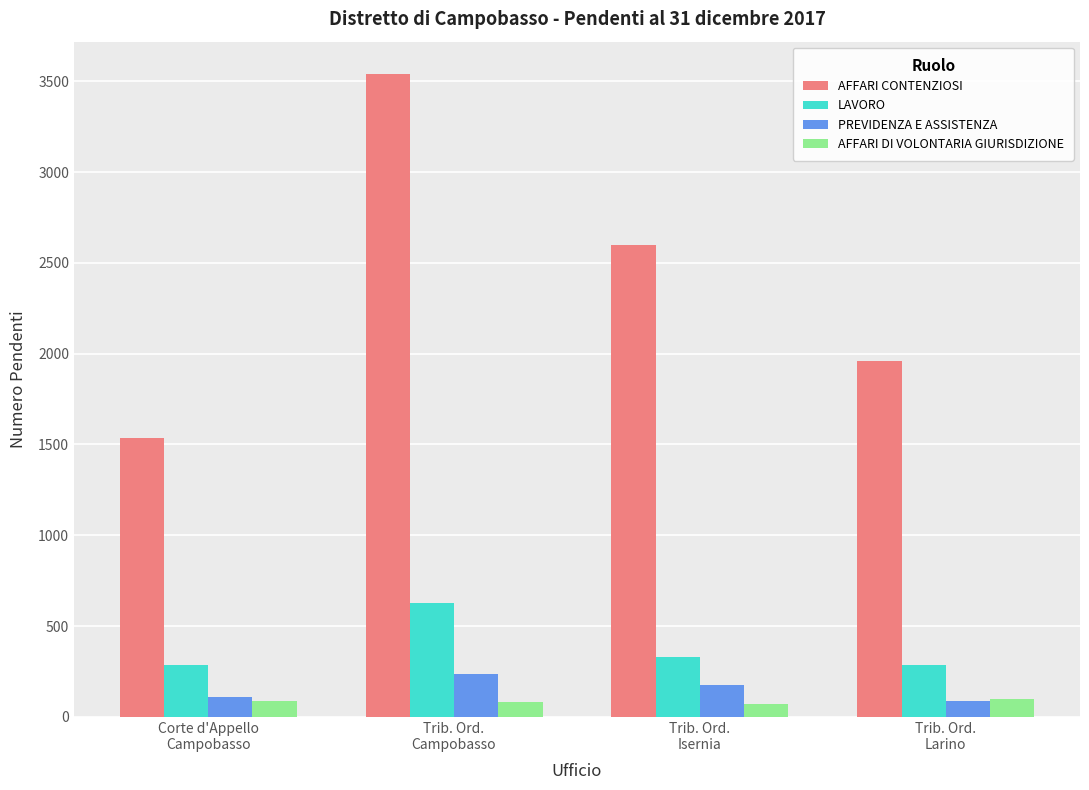

Is it true that PREVIDENZA E ASSISTENZA equals 176 at Trib. Ord.
Isernia?

True